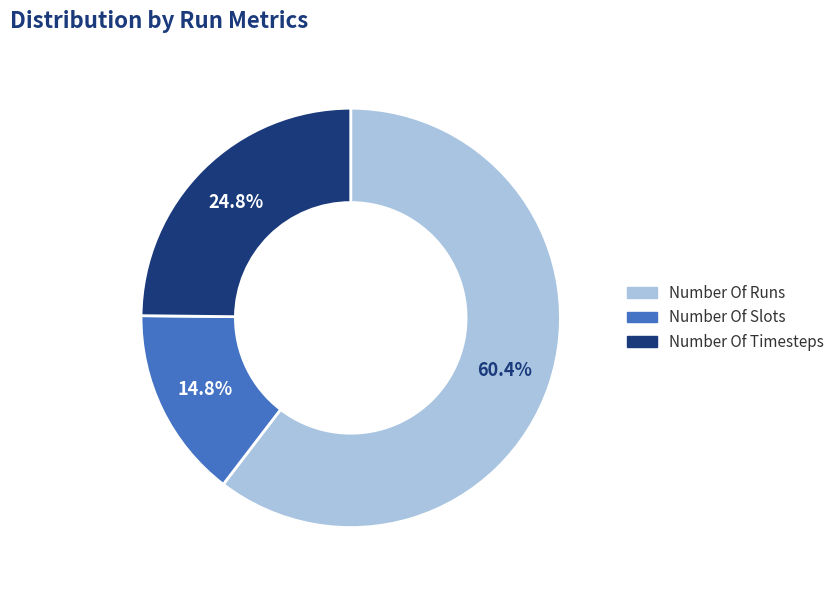

To the nearest percent, what percentage of the pie is Number Of Slots?

15%